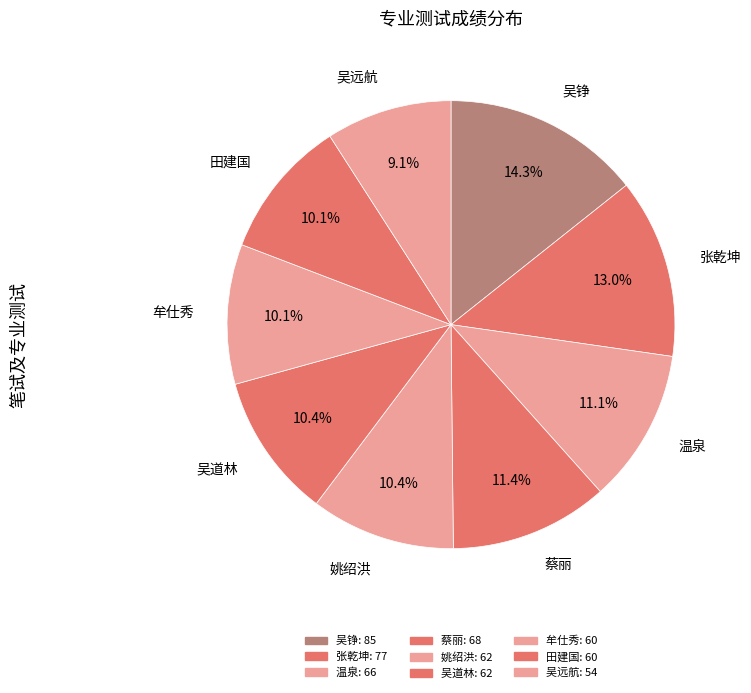

How much of the chart is everything except 吴道林?

89.6%